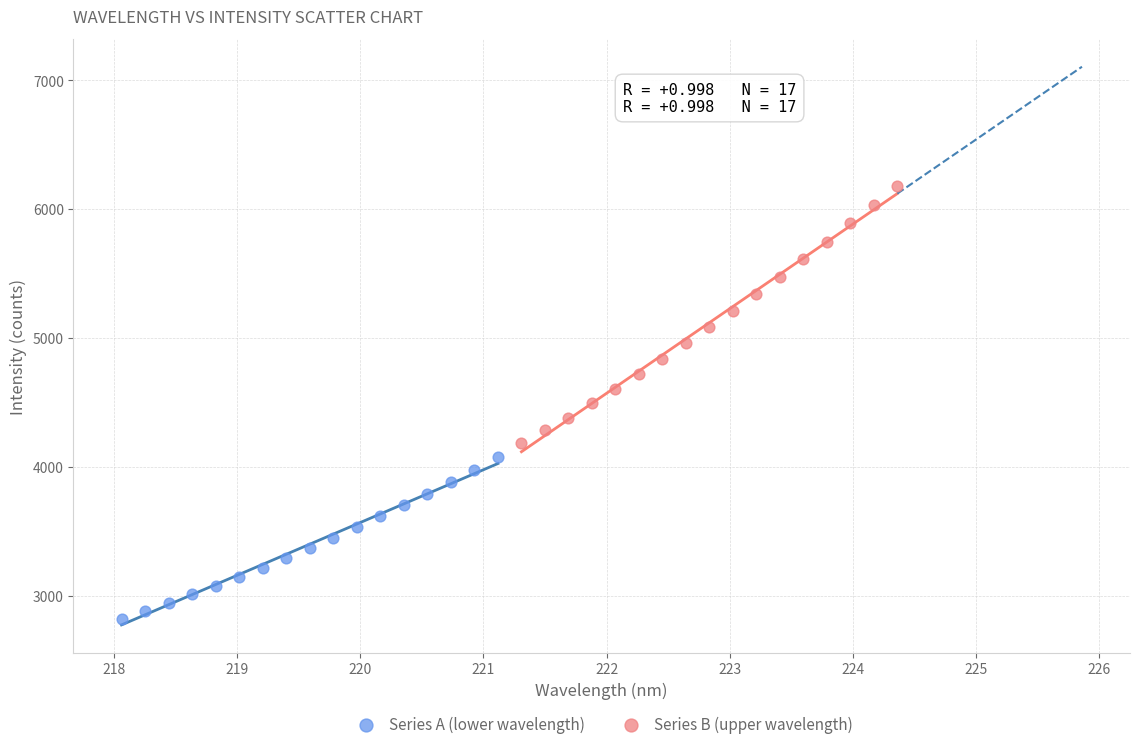

Which series reaches the minimum Y coordinate?

Series A (lower wavelength)